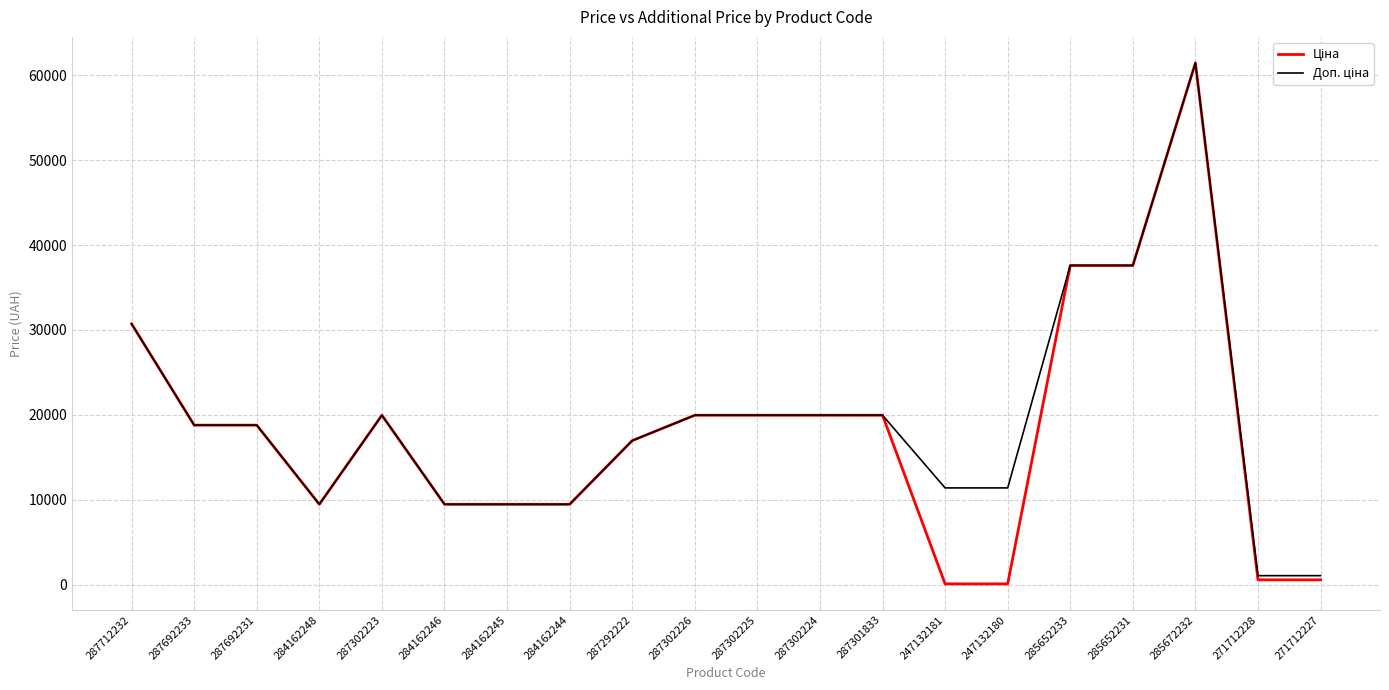

At which category is the sum across all series the highest?

285672232